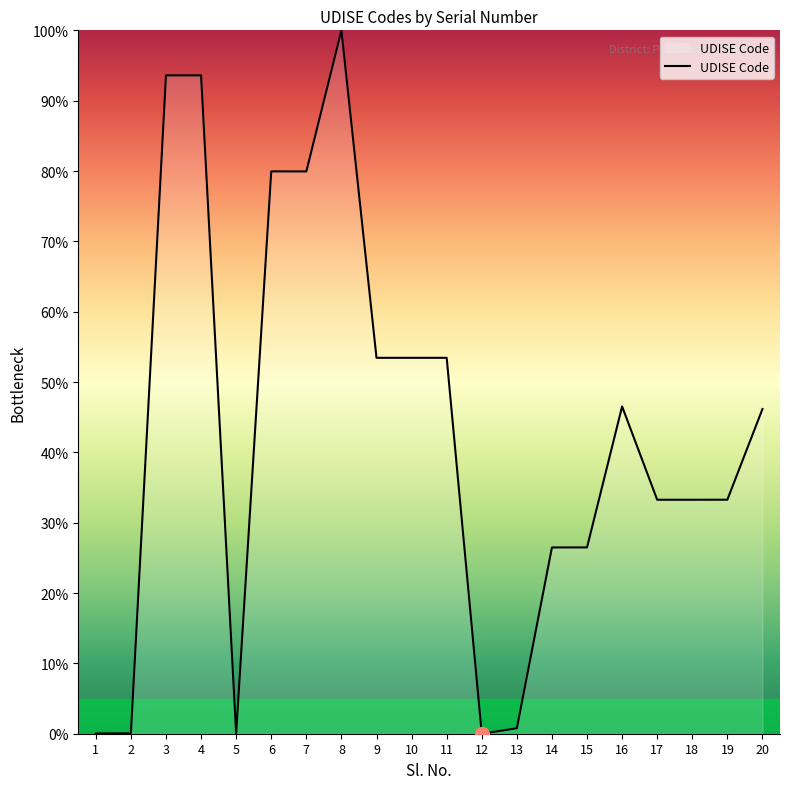

Where does the data first go above 46?

3